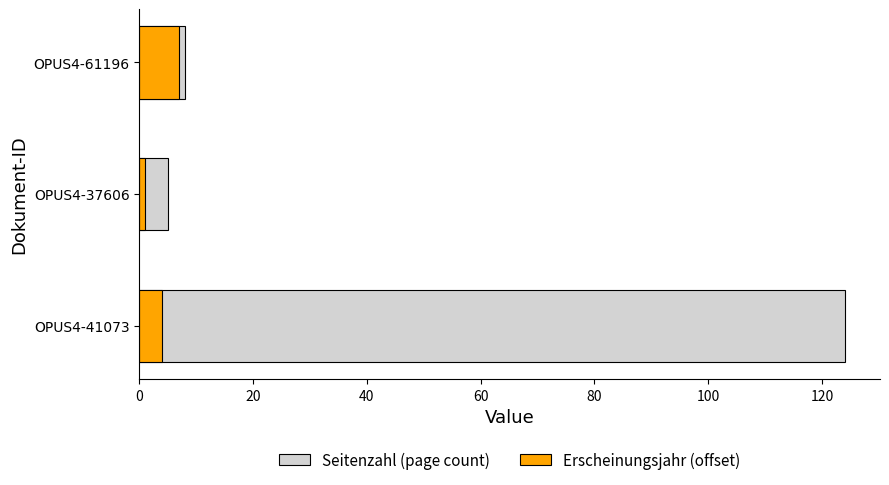

True or false: Erscheinungsjahr (year offset from 2013) has a value of 2 at OPUS4-37606.

False